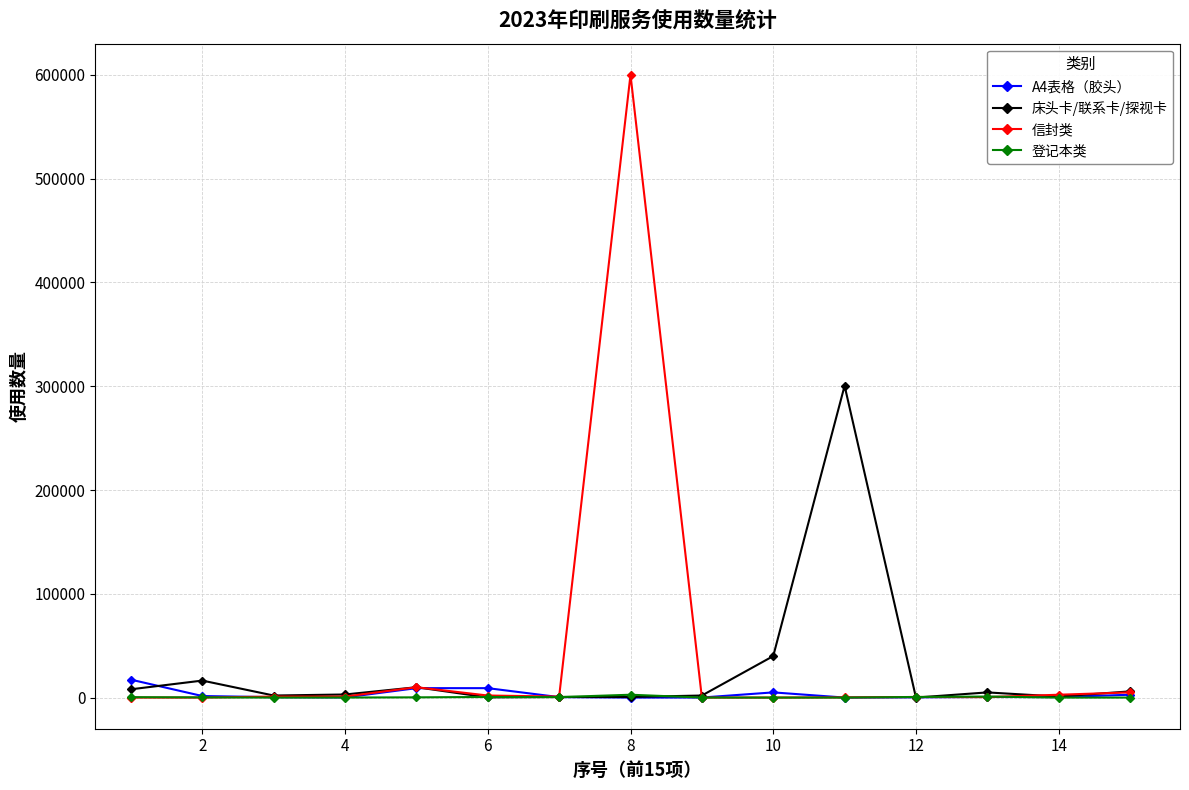

List the series in order of their peak value, highest first.

信封类, 床头卡/联系卡/探视卡, A4表格（胶头）, 登记本类